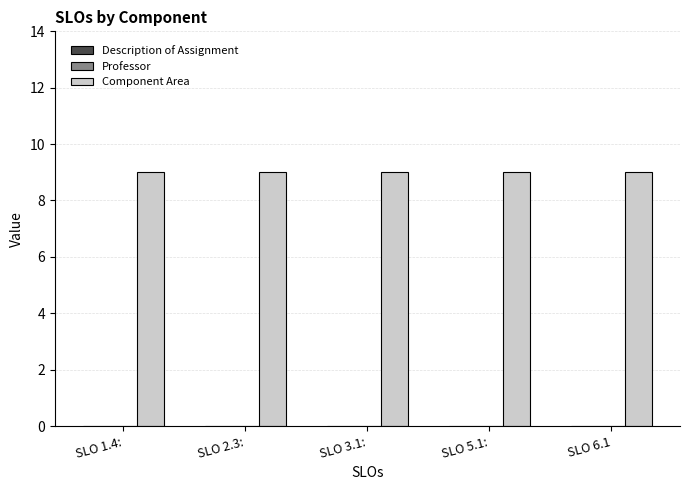

Rank the categories by Professor value from highest to lowest.

SLO 1.4:, SLO 2.3:, SLO 3.1:, SLO 5.1:, SLO 6.1